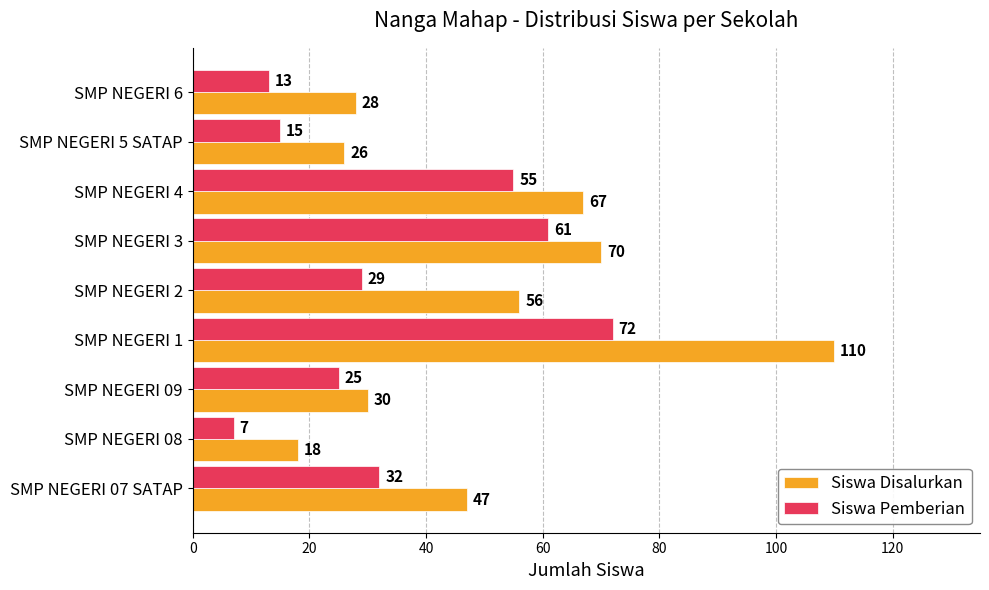

What is the difference between the second highest and second lowest values in the Siswa Pemberian series?

48